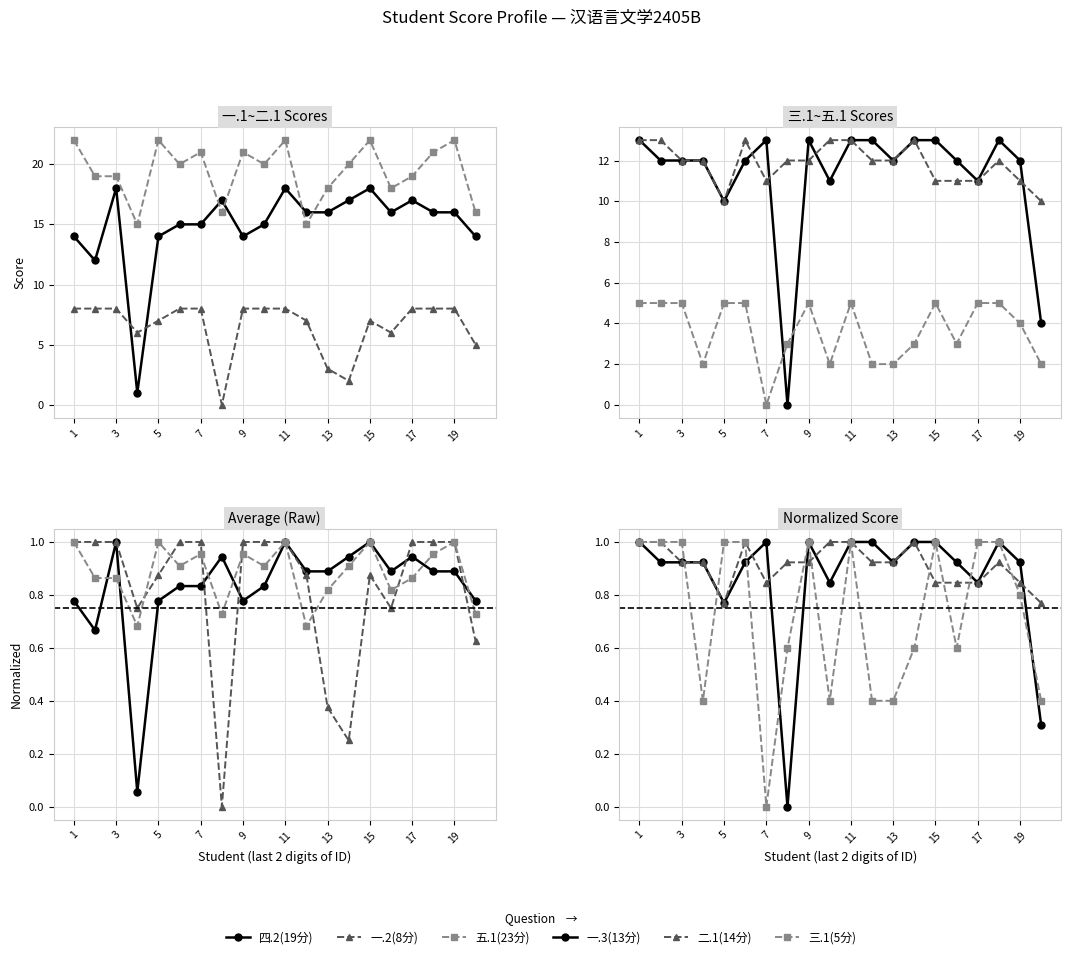

Does the chart have visible grid lines?

Yes